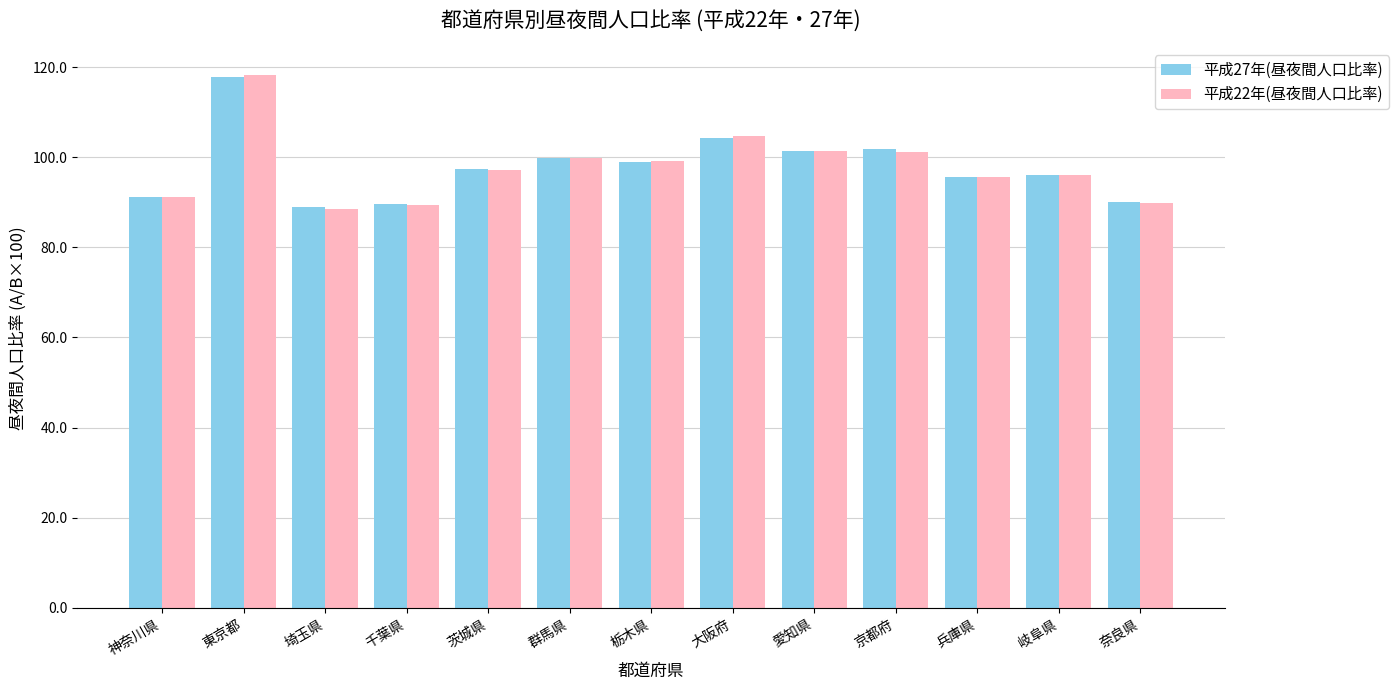

At which category does the chart reach its peak across all series?

東京都